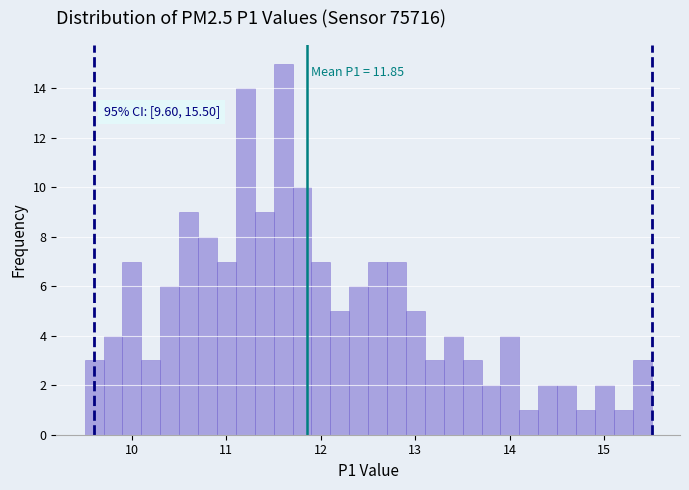

Read against the x-axis, roughly where is the centre of the tallest bar?

11.6